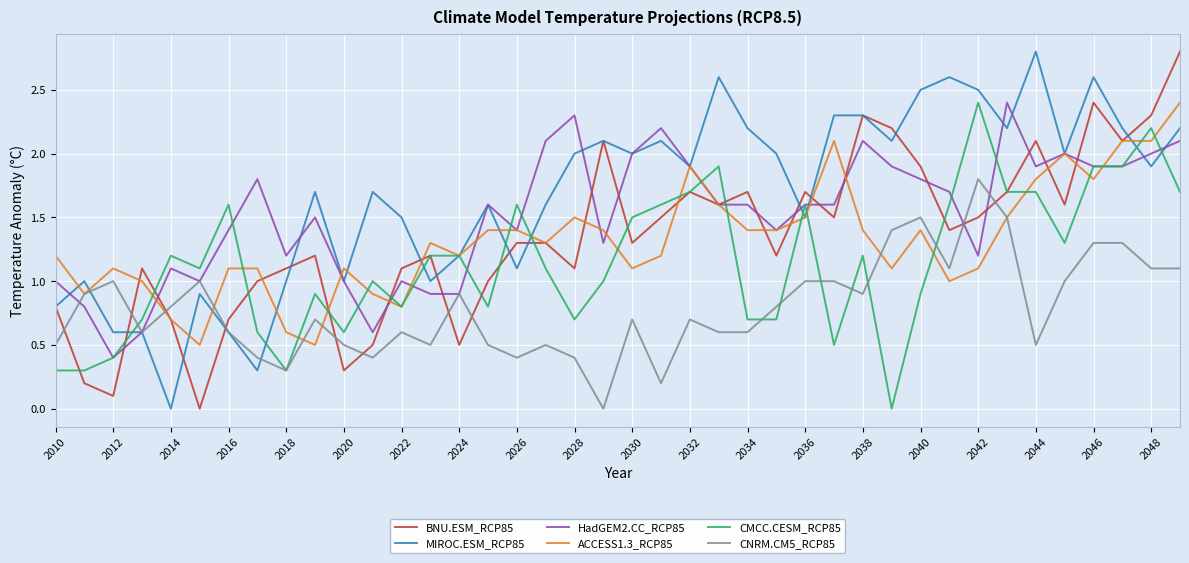

After their last crossing, which series has the higher values: CNRM.CM5_RCP85 or BNU.ESM_RCP85?

BNU.ESM_RCP85